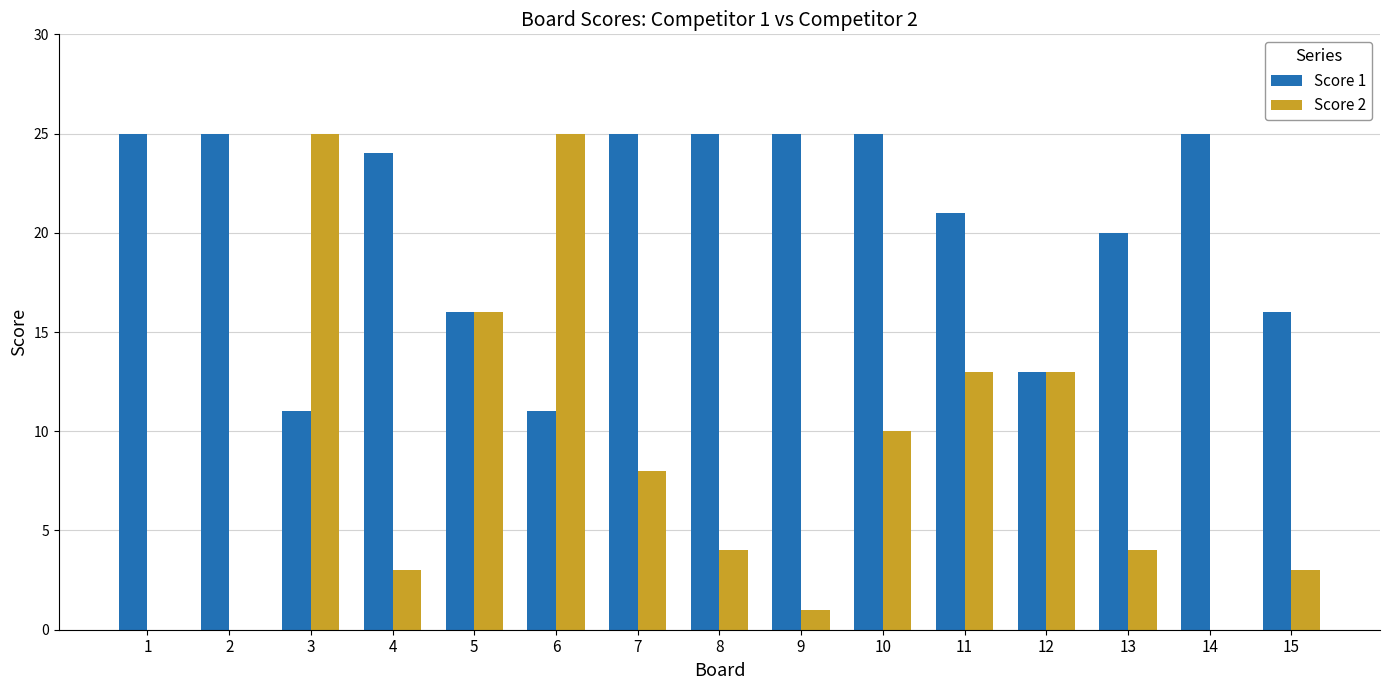

How many series are shown in this chart?

2